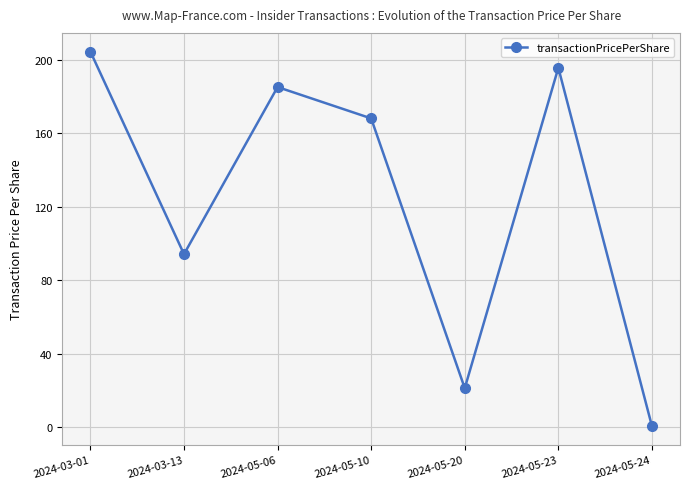

What is the maximum value shown in the chart?

204.4